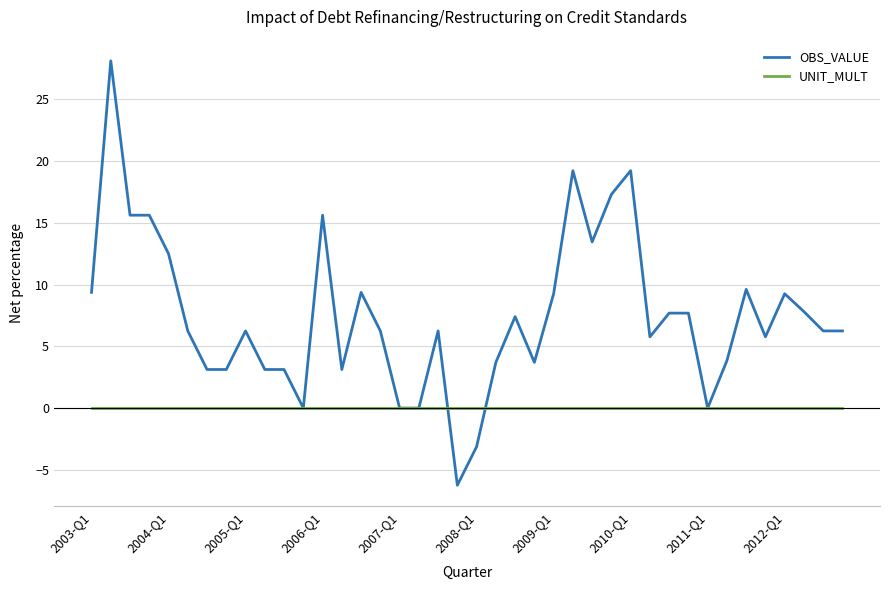

Which series has the largest range (max minus min)?

OBS_VALUE